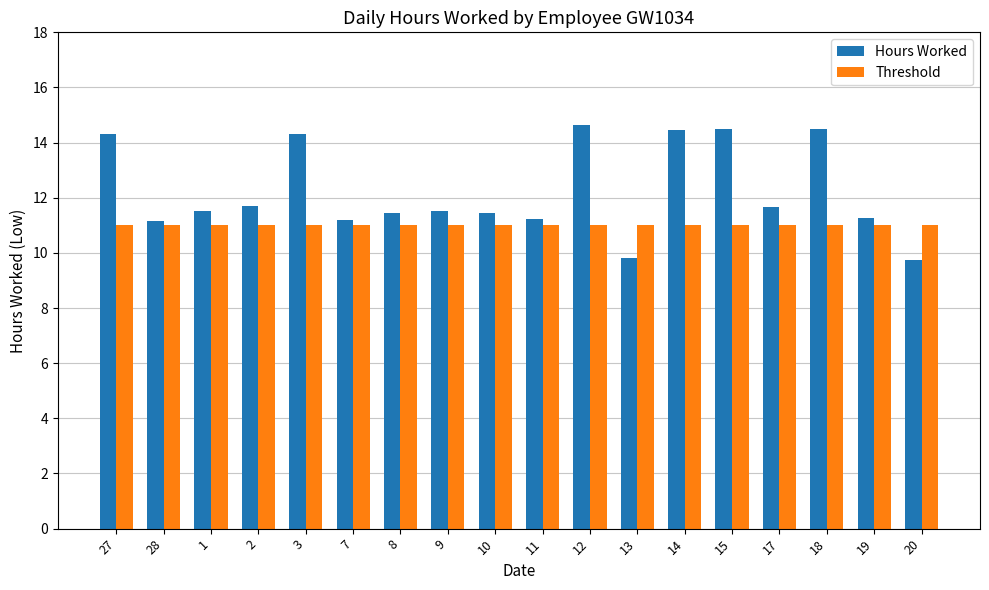

What is the total value across all series at 19?

22.3